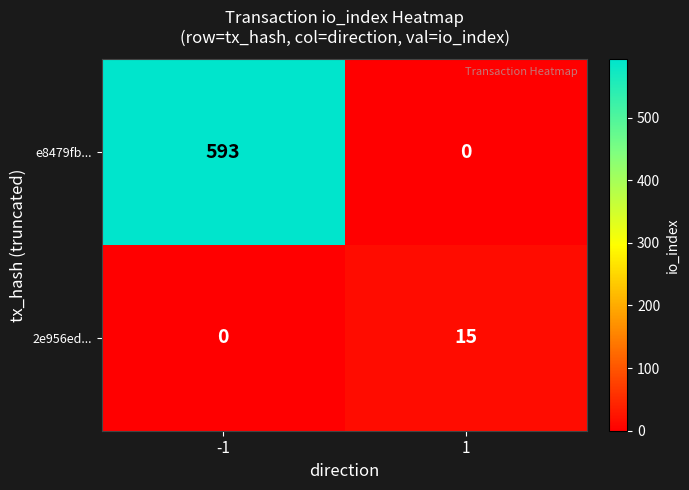

What is the total value across all series at -1?

593